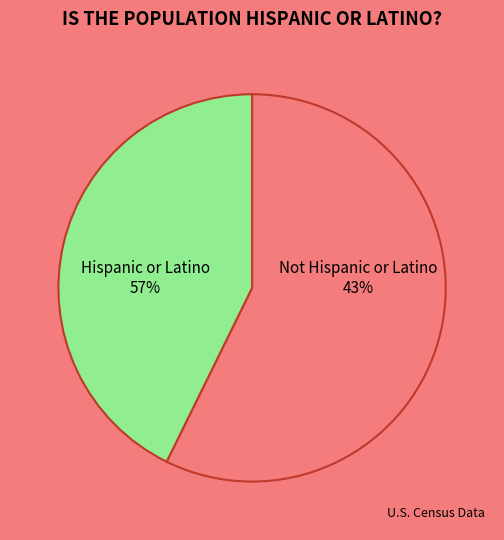

Which has a higher value, Hispanic or Latino or Not Hispanic or Latino?

Hispanic or Latino